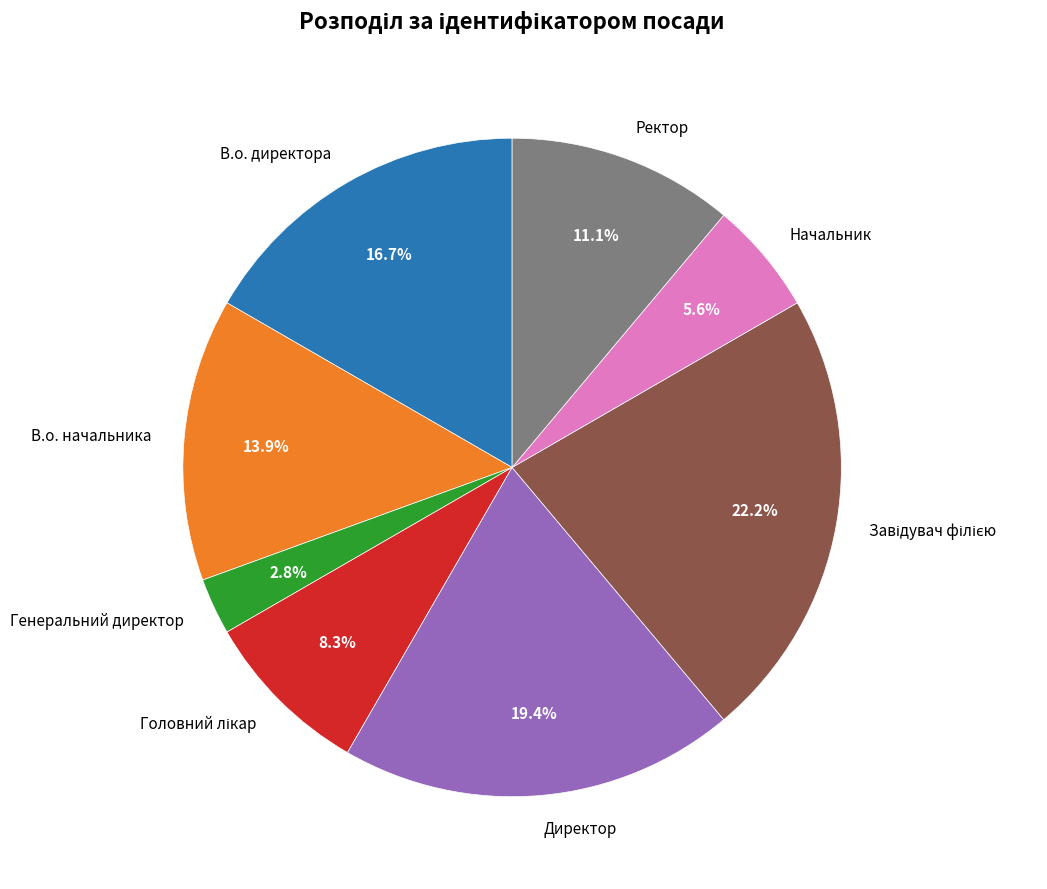

Count the number of slices in the pie.

8